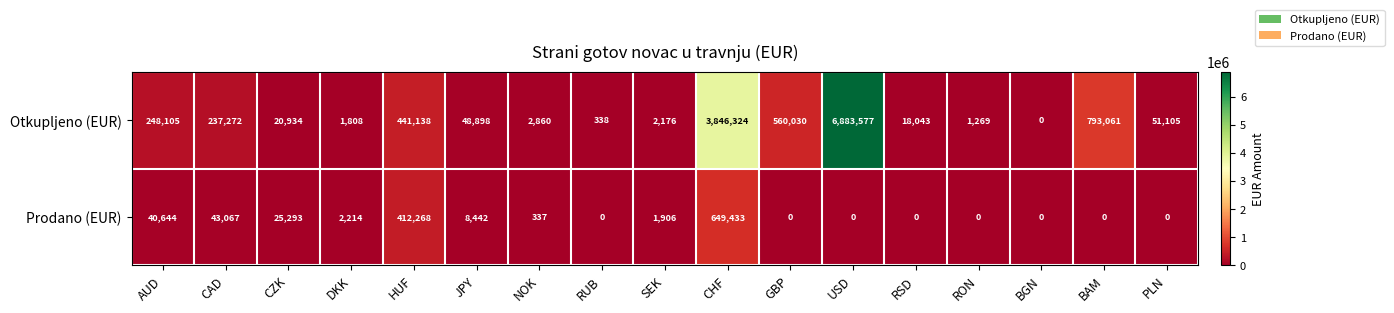

True or false: Otkupljeno (EUR) has a value of 20934 at CZK.

True